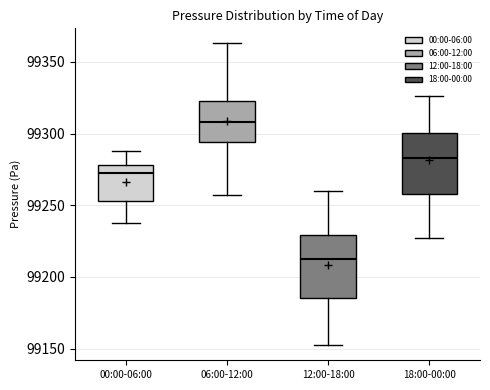

Reading left to right, transcribe this box plot: for each box, give where its median line is, the range the box spans, and where its two whiskers end, as read against the y-axis. The values are not printed on the chart, so give them approximately, as read against the axis.

00:00-06:00: median 99270, box 99255 to 99280, whiskers 99240 to 99290
06:00-12:00: median 99310, box 99295 to 99325, whiskers 99255 to 99365
12:00-18:00: median 99210, box 99185 to 99230, whiskers 99150 to 99260
18:00-00:00: median 99285, box 99260 to 99300, whiskers 99225 to 99325